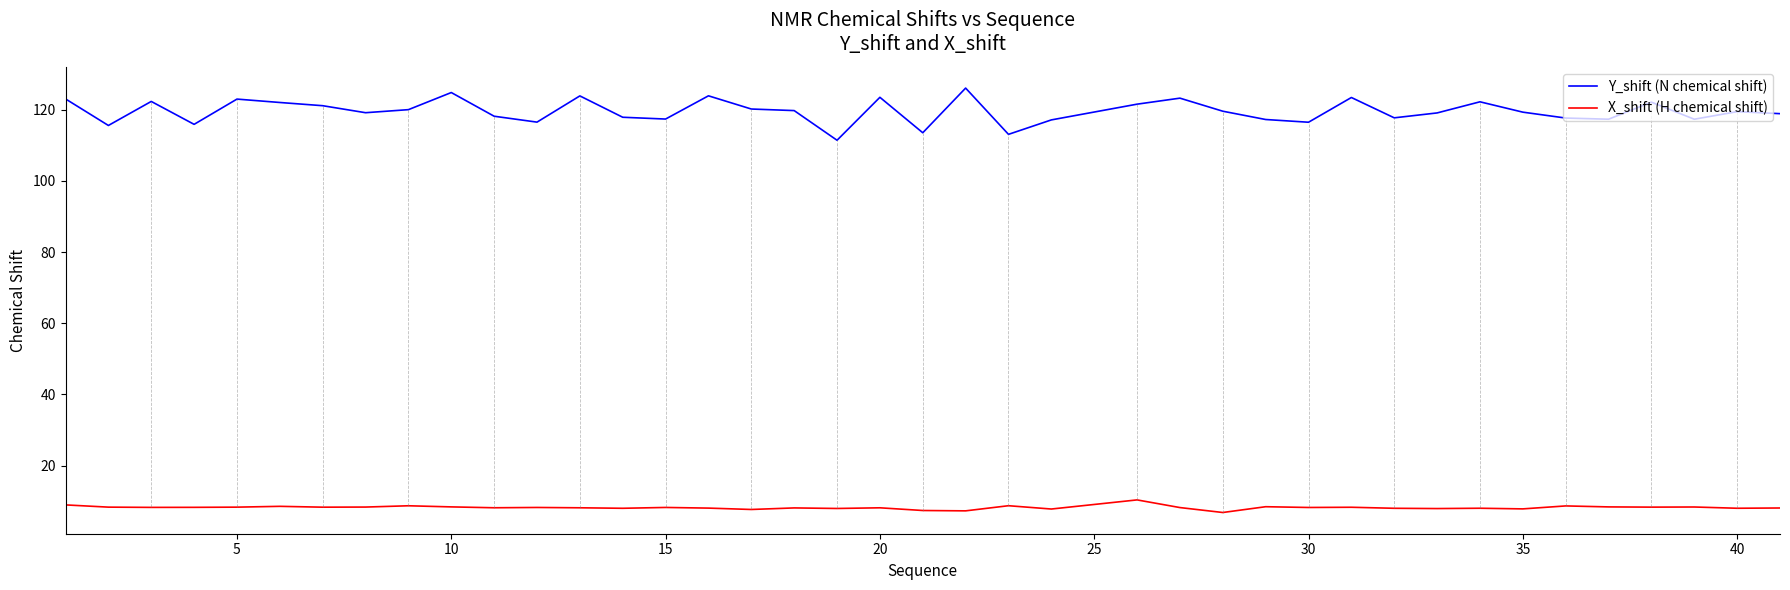

What is the average value of the X_shift (H chemical shift) series?

8.2